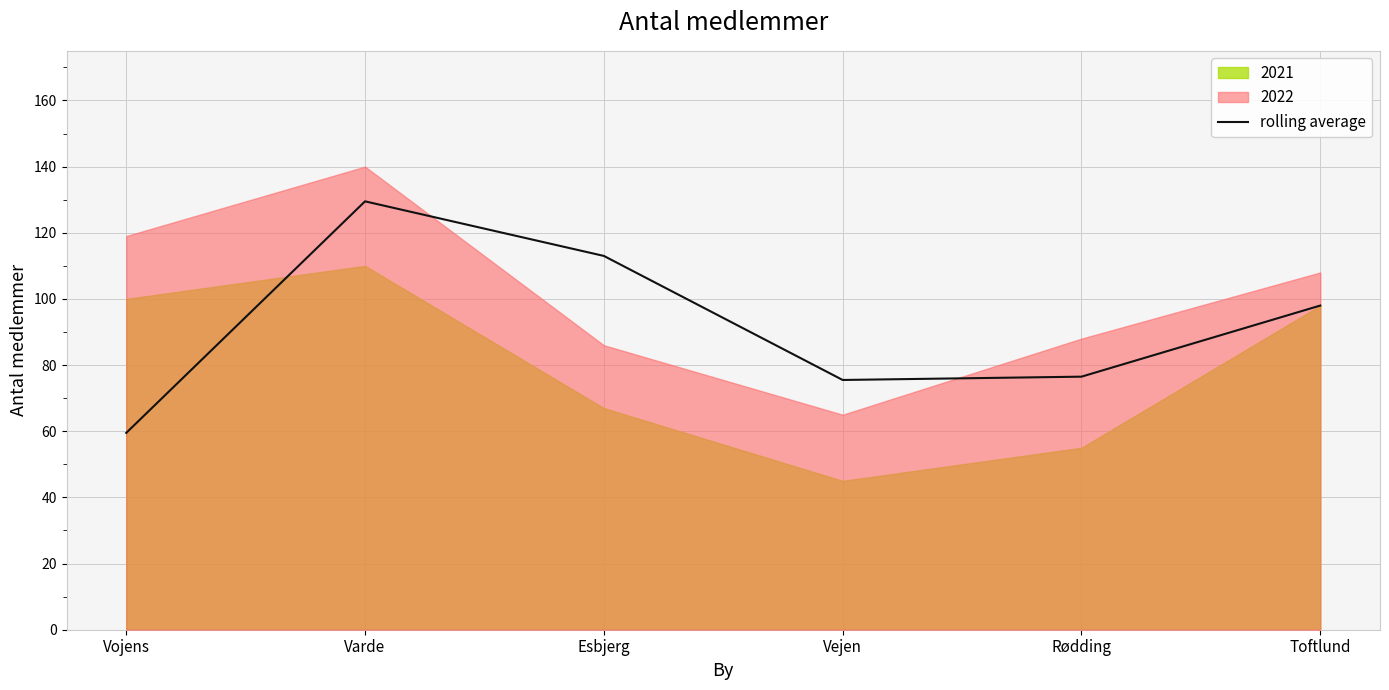

How many points are higher than both their immediate neighbors (excluding endpoints)?

1